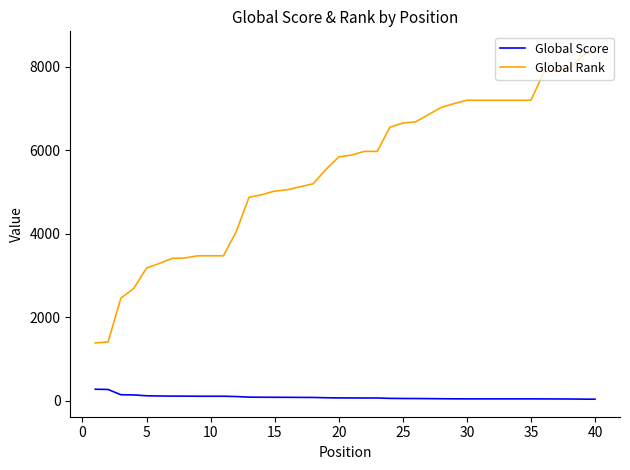

Rank the series by their maximum value, from lowest to highest.

Global Score, Global Rank